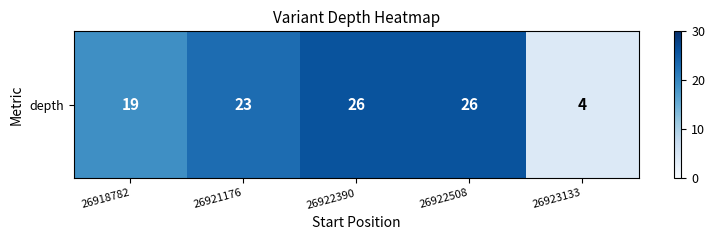

Rank the categories by value from highest to lowest.

26922390, 26922508, 26921176, 26918782, 26923133